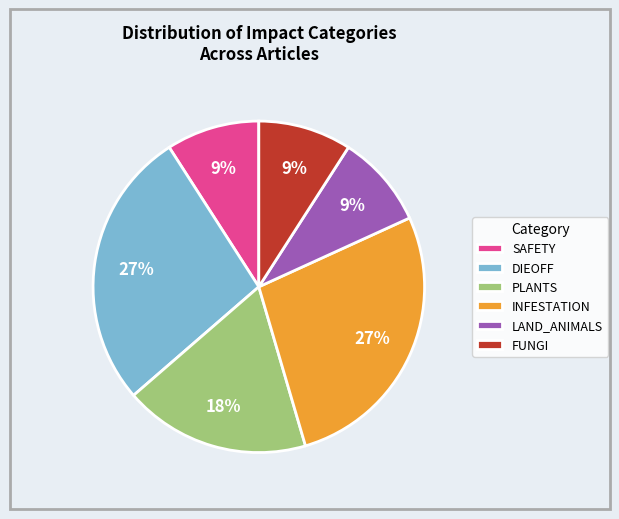

How many segments does this pie chart have?

6